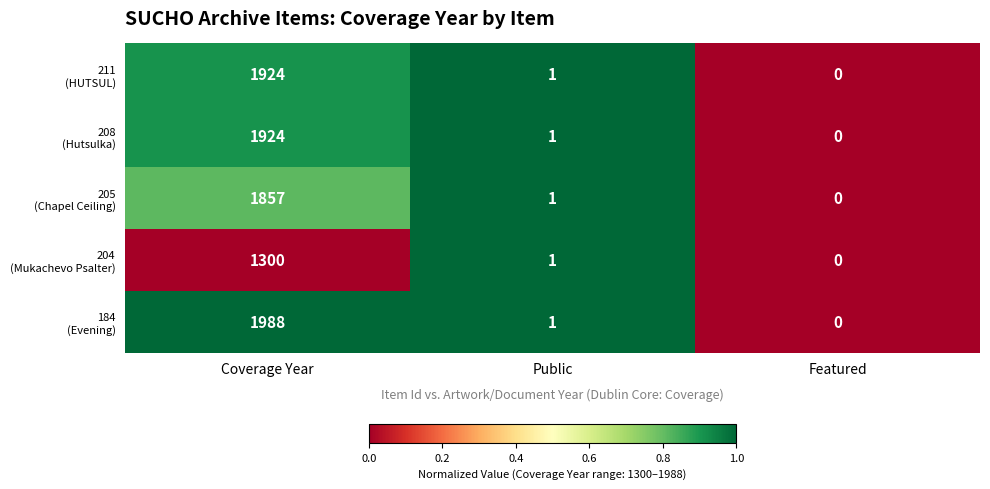

What is the total value across all series at Public?

5